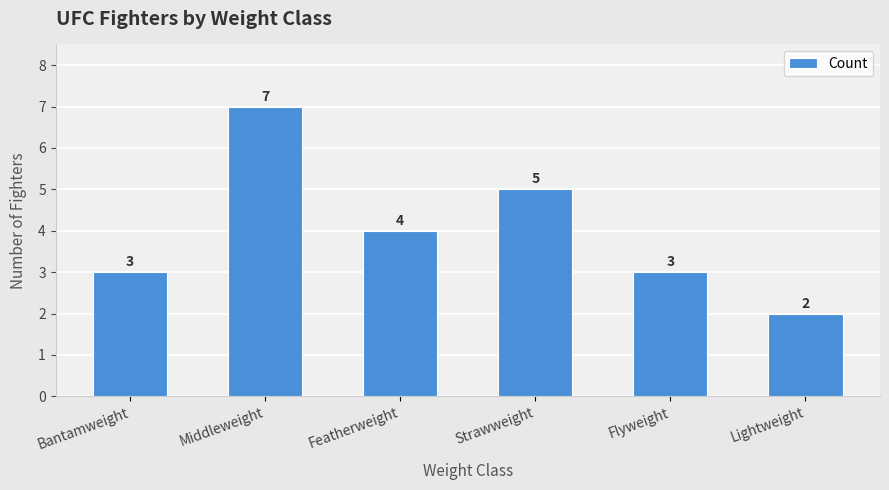

What is the value of the 4th bar from the left?

5